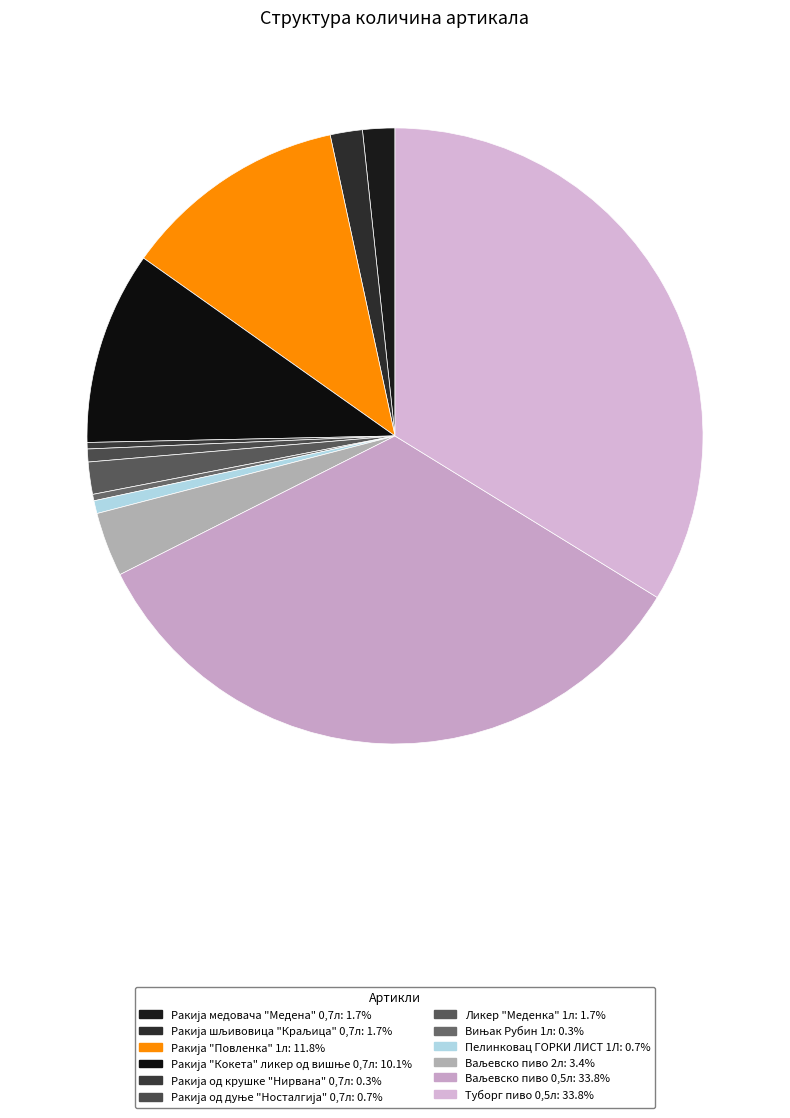

Is it true that Туборг пиво 0,5л is 34% of the pie?

True